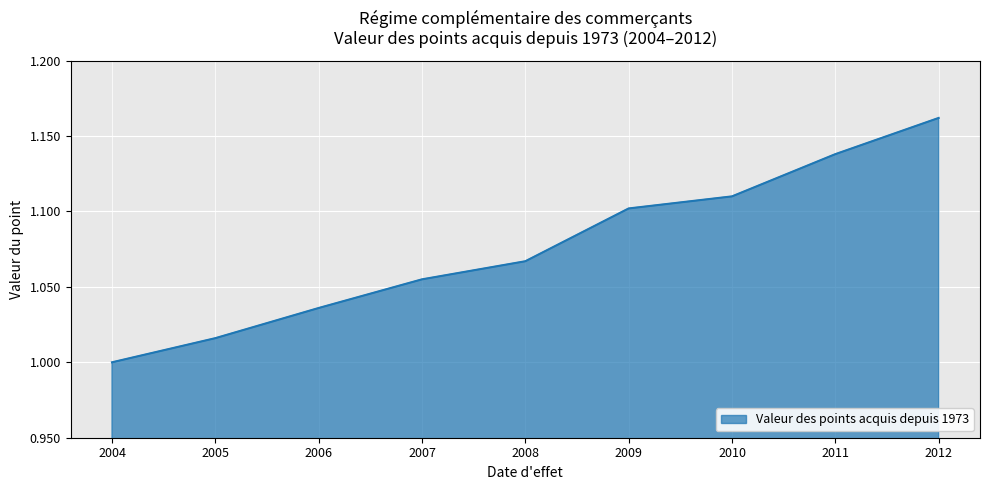

Rank the categories by value from highest to lowest.

2012, 2011, 2010, 2009, 2008, 2007, 2006, 2005, 2004